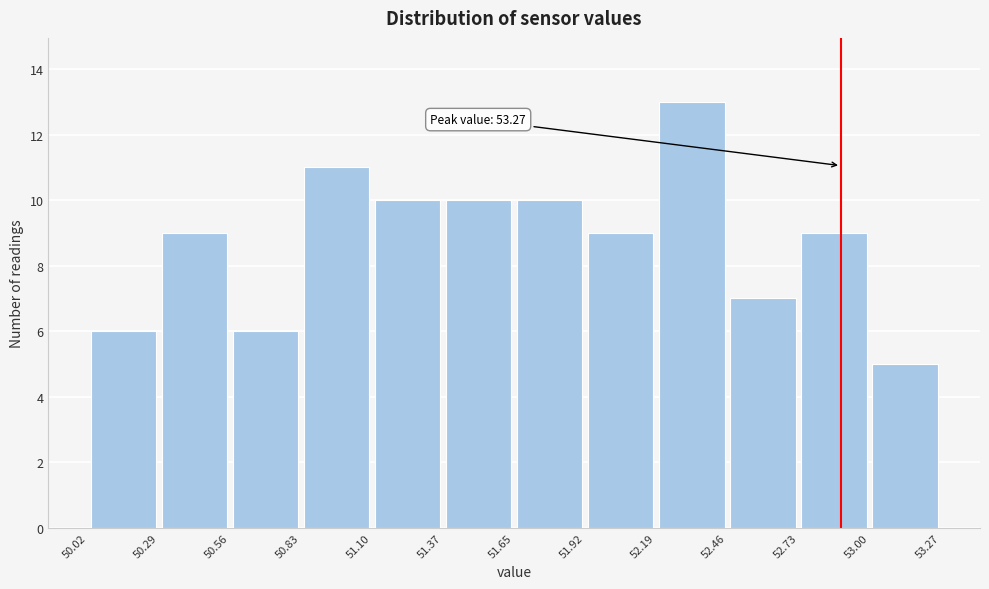

Which range on the x-axis has the tallest bar?

52.19 to 52.46